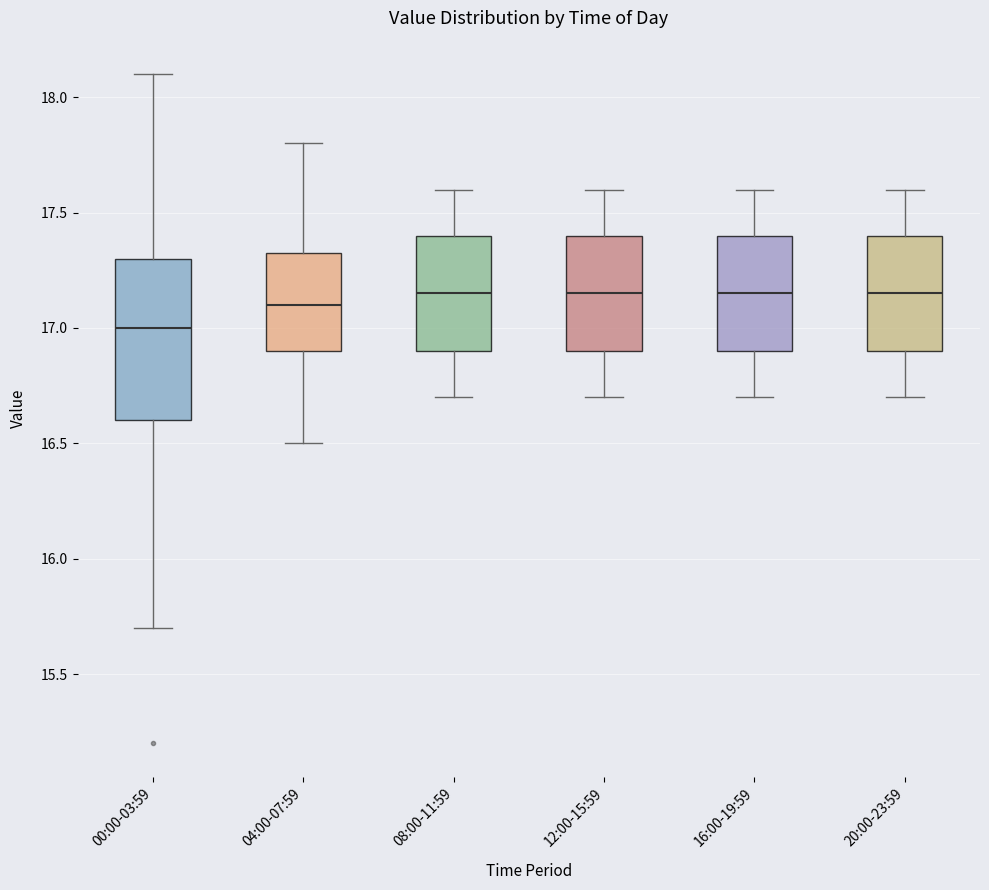

Reading left to right, transcribe this box plot: for each box, give where its median line is, the range the box spans, and where its two whiskers end, as read against the y-axis. The values are not printed on the chart, so give them approximately, as read against the axis.

00:00-03:59: median 17.00, box 16.60 to 17.30, whiskers 15.70 to 18.10
04:00-07:59: median 17.10, box 16.90 to 17.35, whiskers 16.50 to 17.80
08:00-11:59: median 17.15, box 16.90 to 17.40, whiskers 16.70 to 17.60
12:00-15:59: median 17.15, box 16.90 to 17.40, whiskers 16.70 to 17.60
16:00-19:59: median 17.15, box 16.90 to 17.40, whiskers 16.70 to 17.60
20:00-23:59: median 17.15, box 16.90 to 17.40, whiskers 16.70 to 17.60